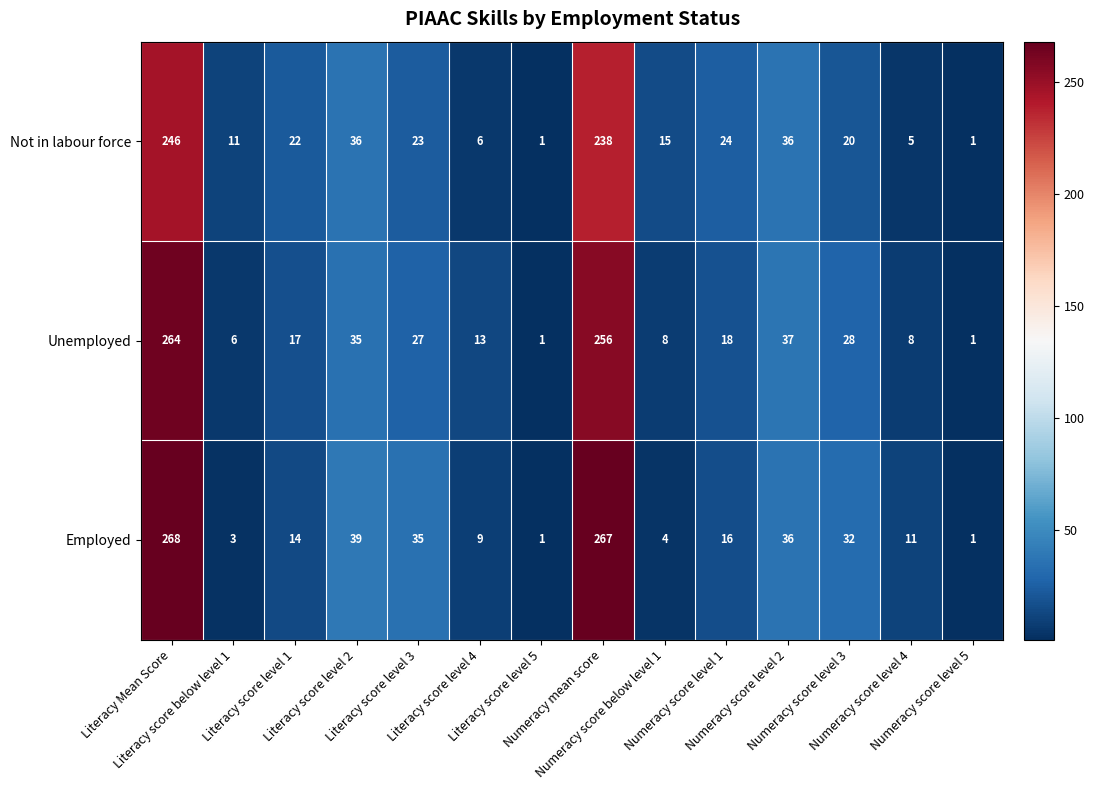

What is the difference between the maximum and minimum values in the Not in labour force series?

245